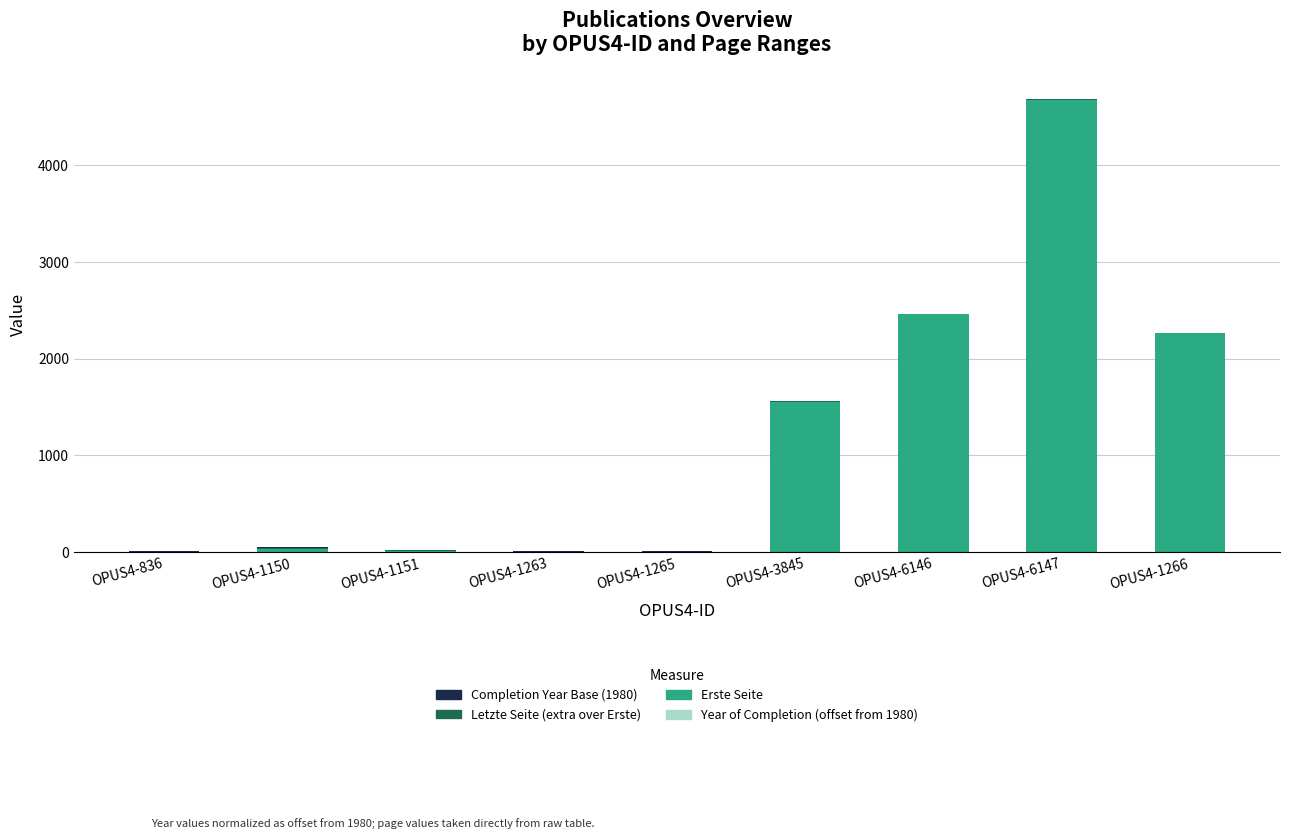

At which category is the sum across all series the highest?

OPUS4-6147